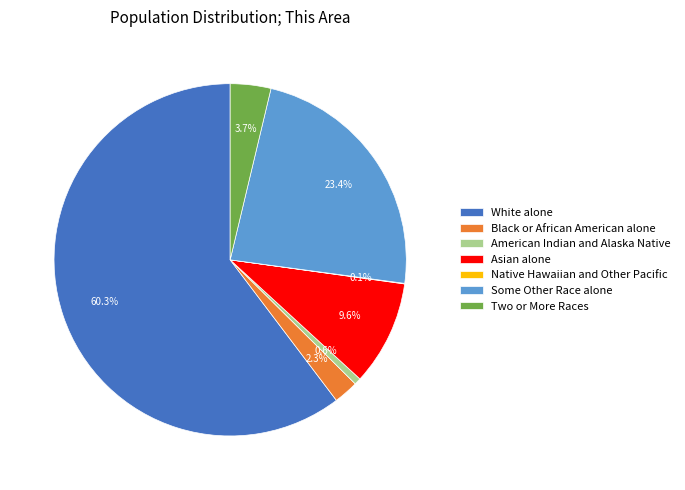

To the nearest percent, what is the difference between the largest and smallest slice percentages?

60%